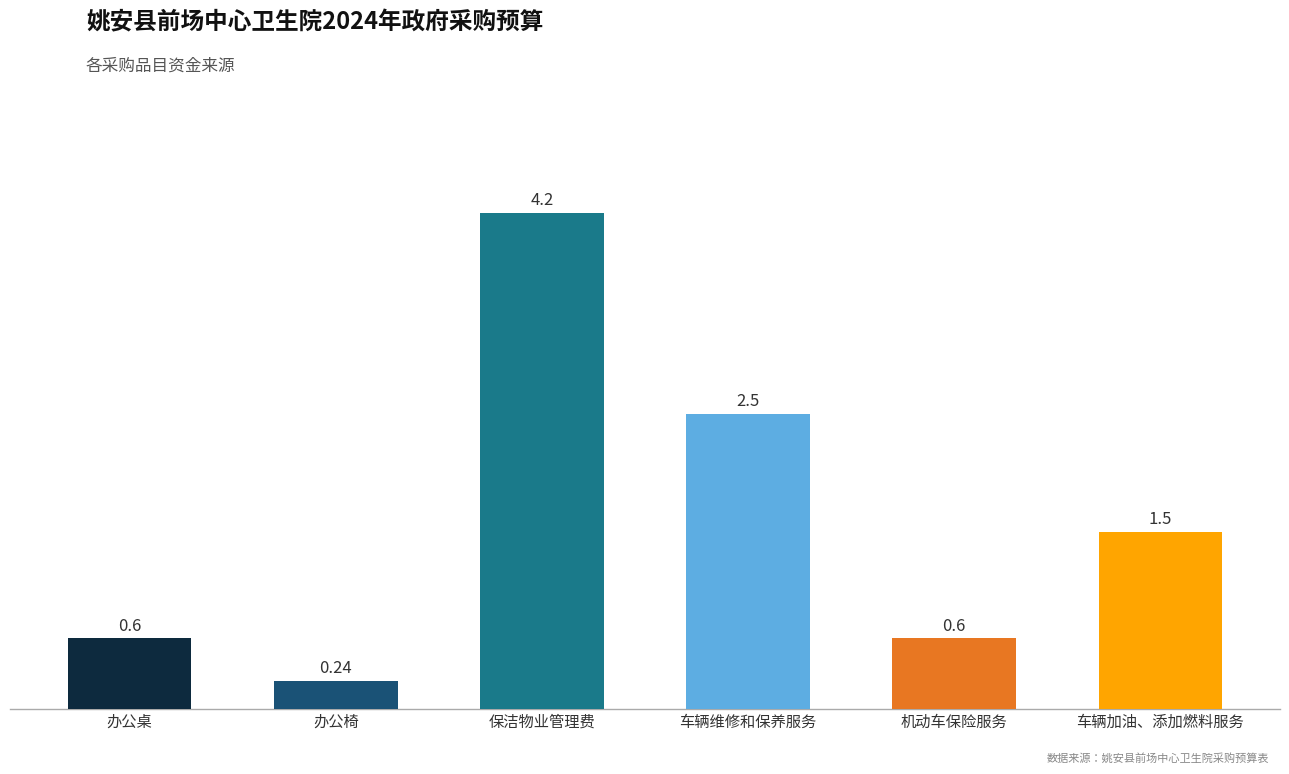

Which label corresponds to the largest value in the chart?

保洁物业管理费